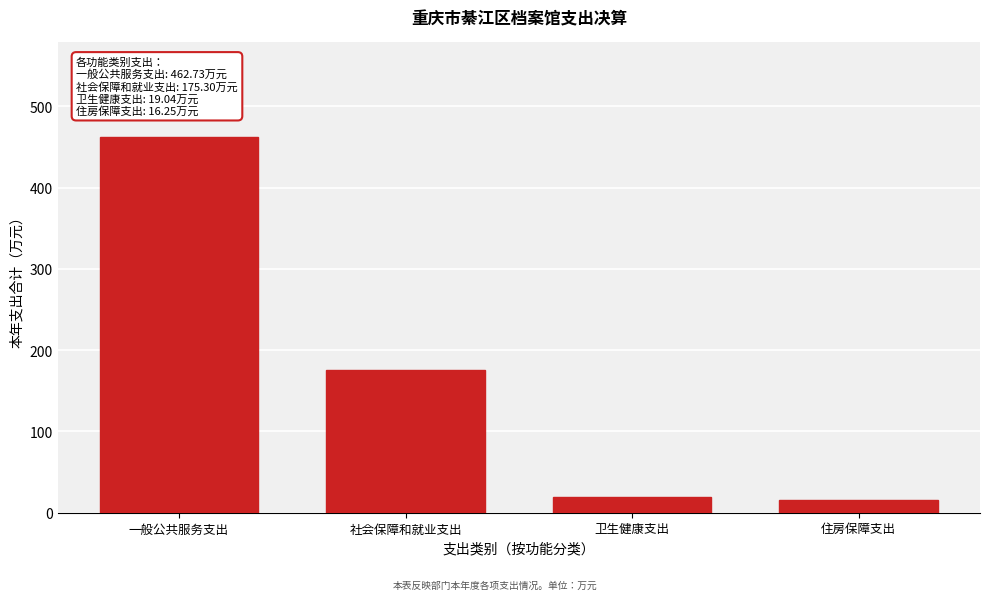

Approximately how many times larger is the value at 一般公共服务支出 compared to 卫生健康支出?

24.3